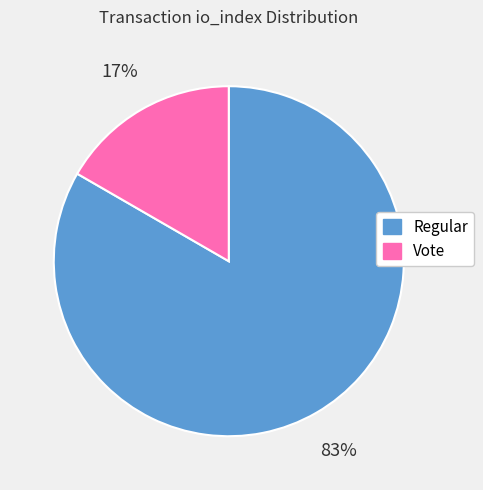

Is there any slice that represents more than half of the pie?

Yes